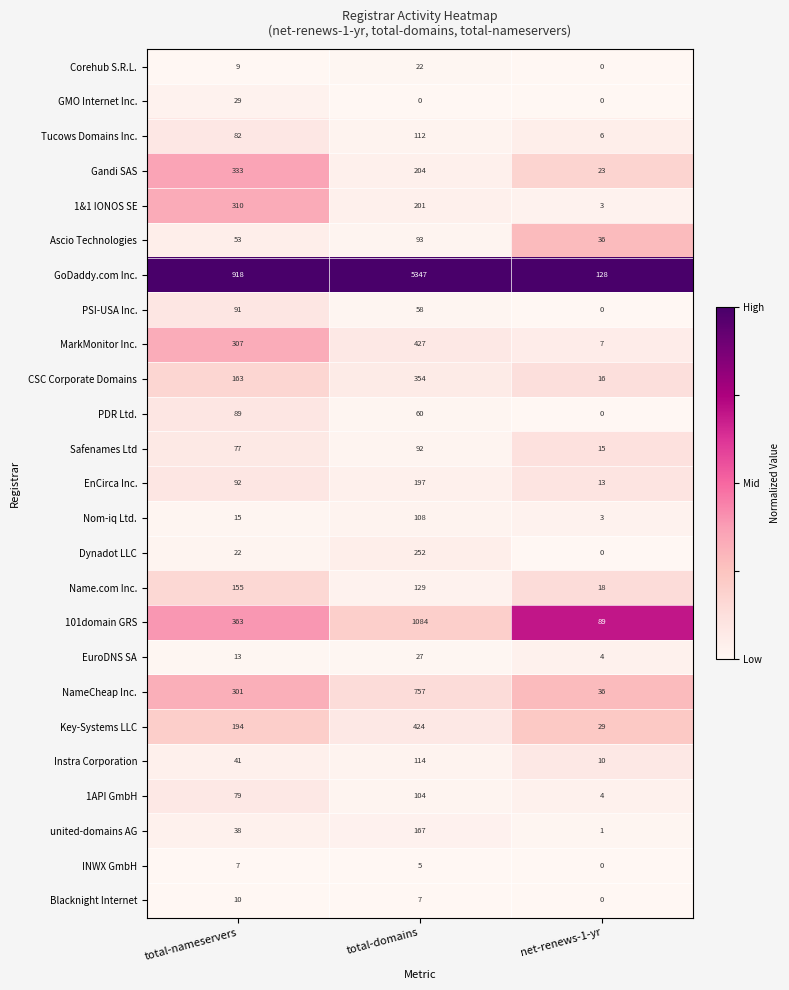

At how many categories does at least one series exceed 0?

3